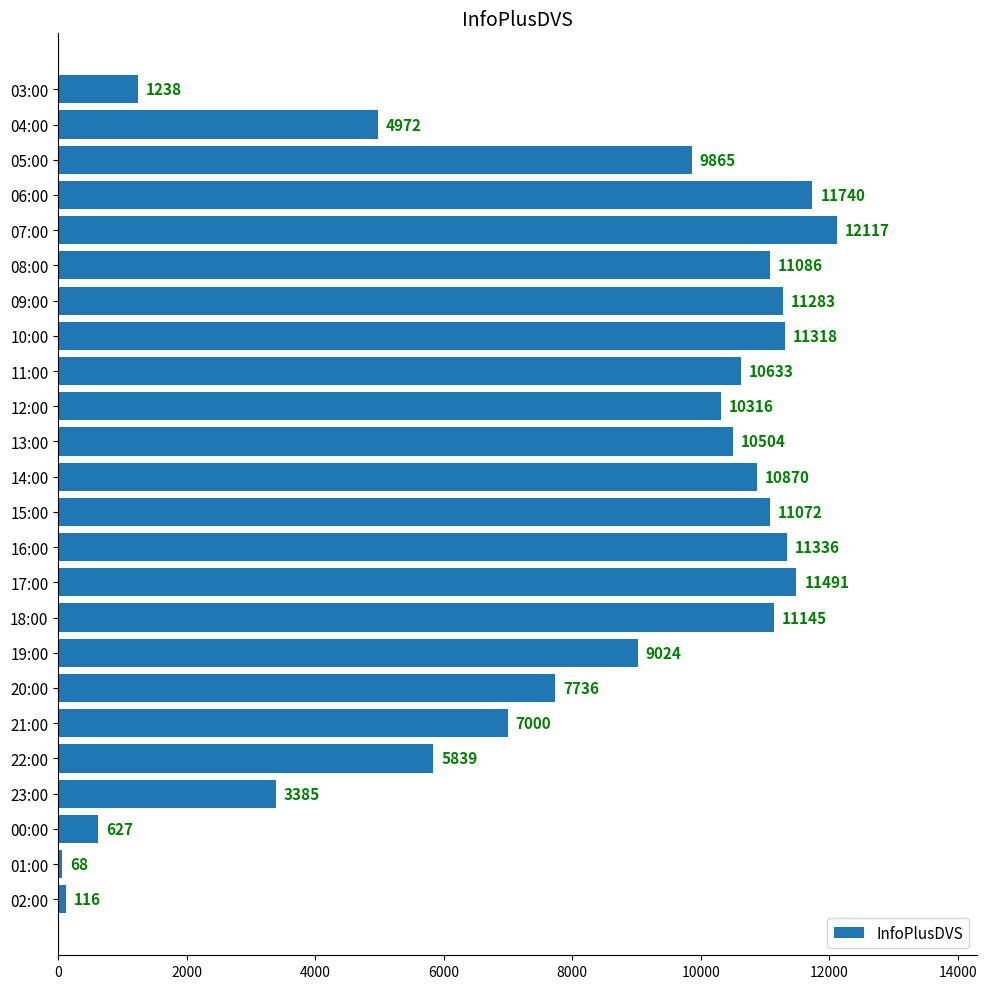

What is the difference between the maximum and minimum values?

12049